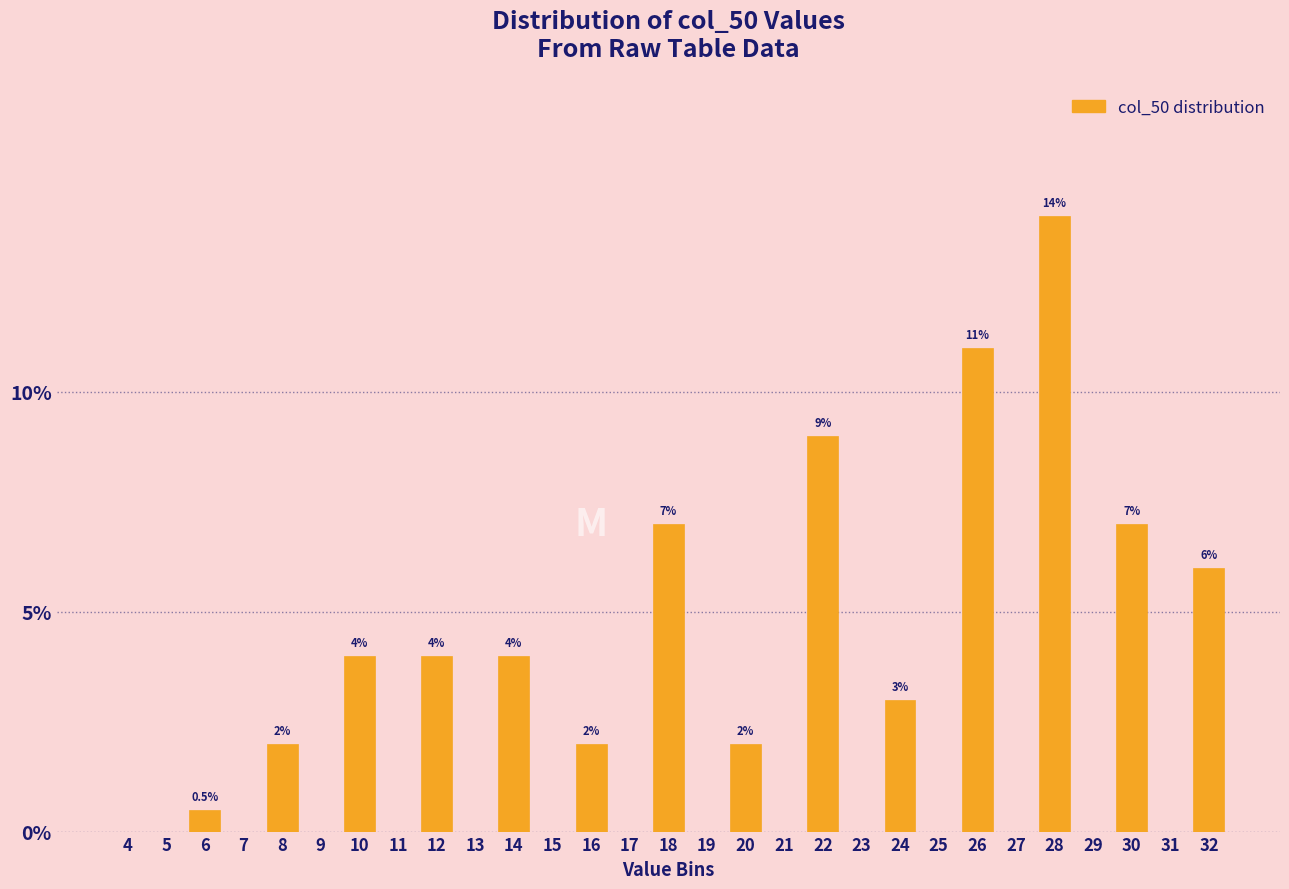

Reading left to right, transcribe all the data shown in this chart.

4=0.0	5=0.0	6=0.5	7=0.0	8=2.0	9=0.0	10=4.0	11=0.0	12=4.0	13=0.0	14=4.0	15=0.0	16=2.0	17=0.0	18=7.0	19=0.0	20=2.0	21=0.0	22=9.0	23=0.0	24=3.0	25=0.0	26=11.0	27=0.0	28=14.0	29=0.0	30=7.0	31=0.0	32=6.0